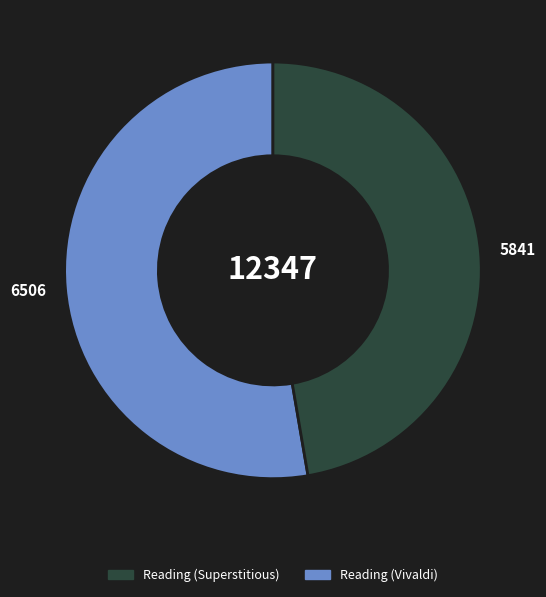

Does any single category account for the majority?

Yes